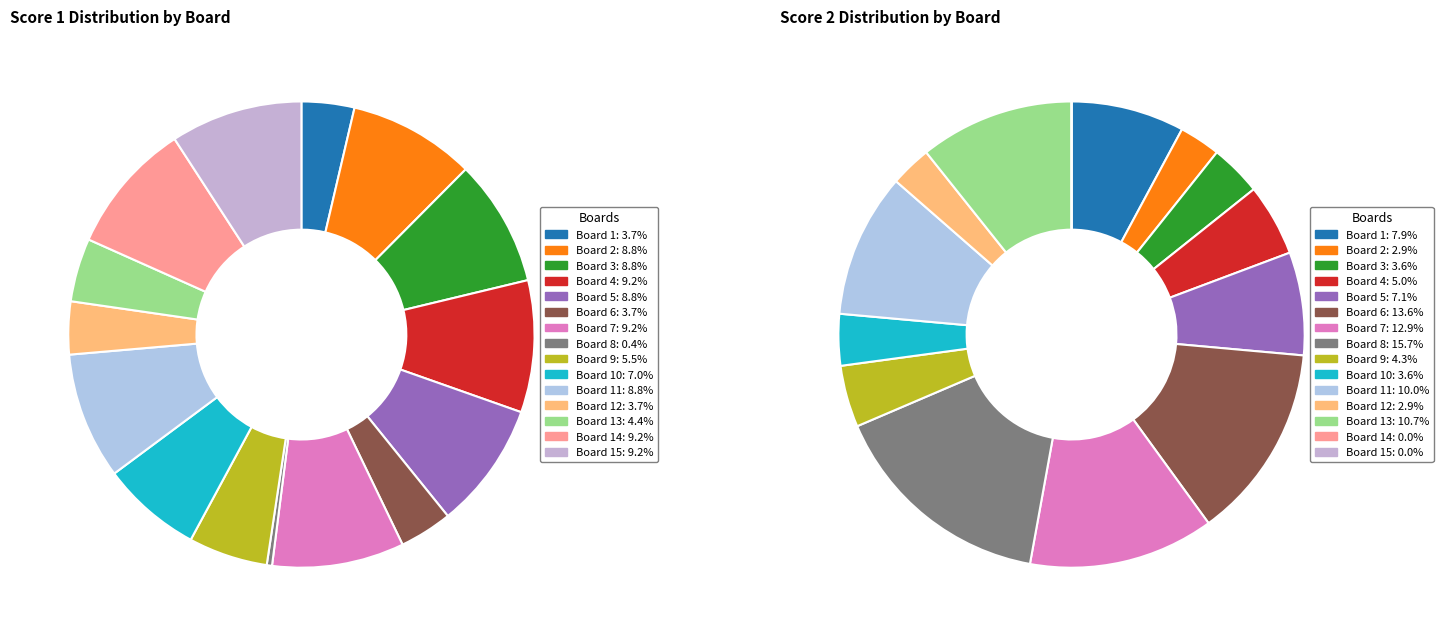

To the nearest percent, what is the average slice percentage?

7%